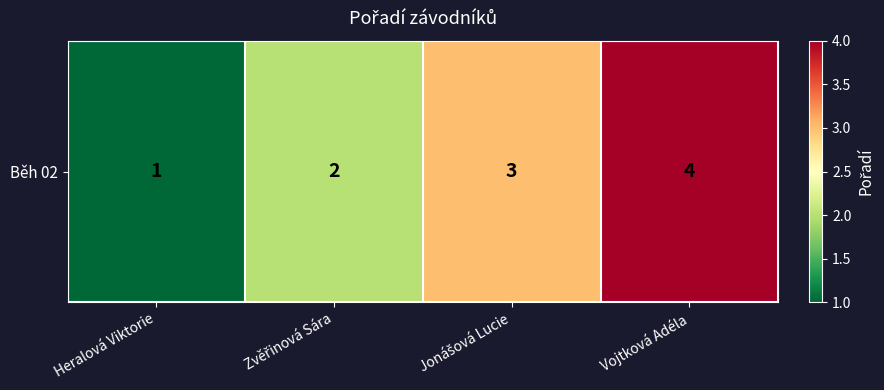

At which category does the chart reach its peak across all series?

Vojtková Adéla